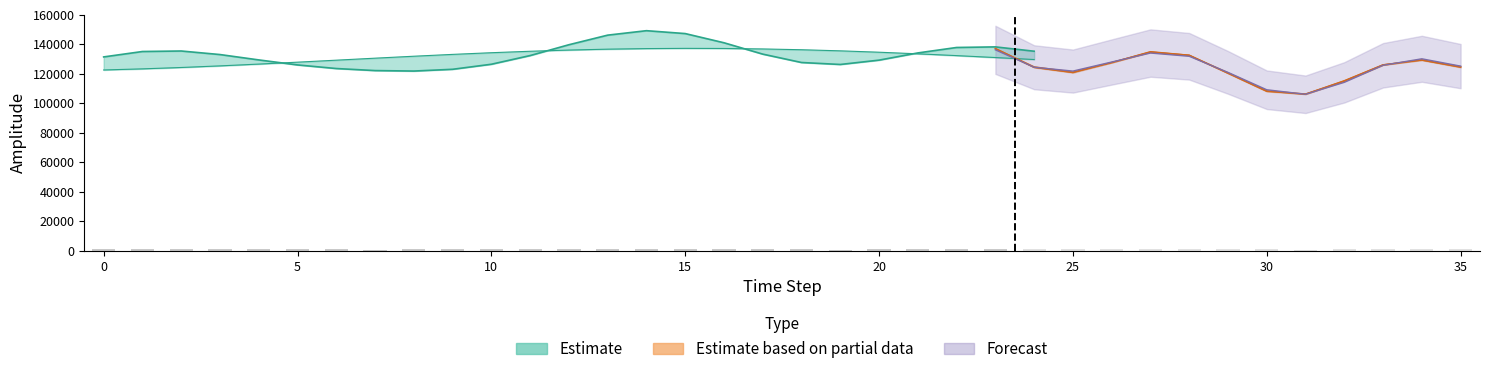

At which category is the sum across all series the highest?

14